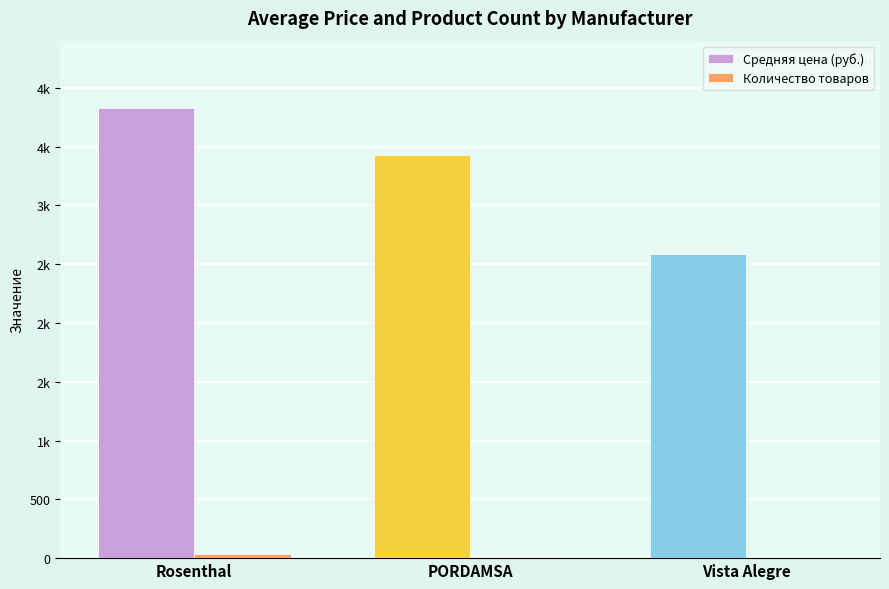

The value of Средняя цена (руб.) at Vista Alegre is 2583.0. True or false?

True